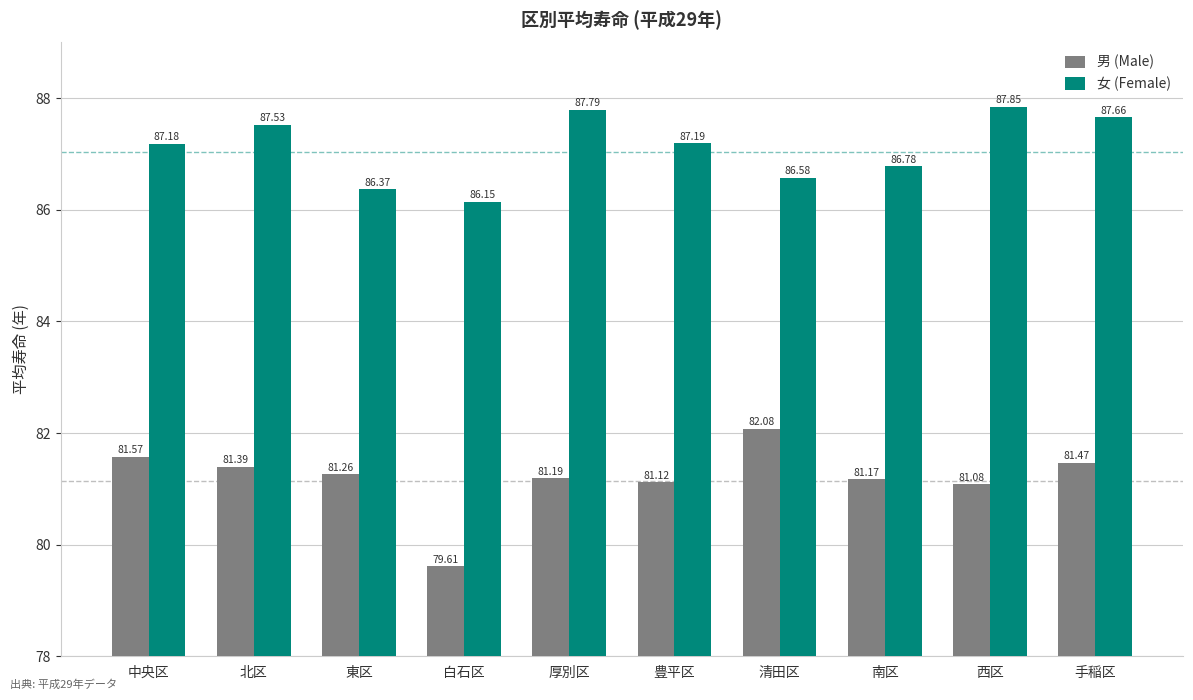

What is the total value across all series at 西区?

168.9